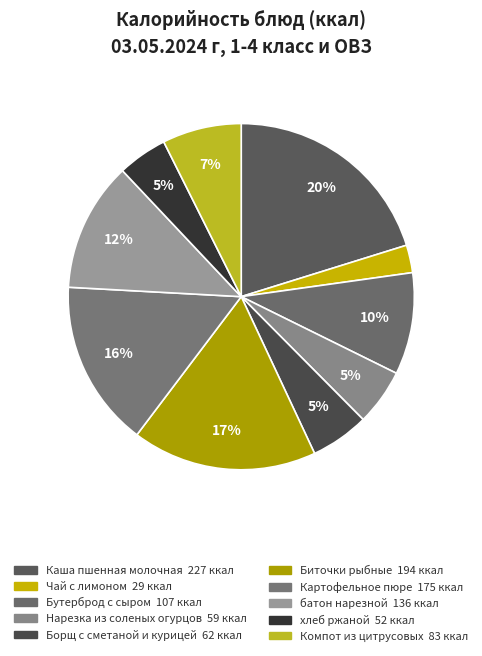

Do Компот из цитрусовых and Чай с лимоном together represent more than half of the pie?

No